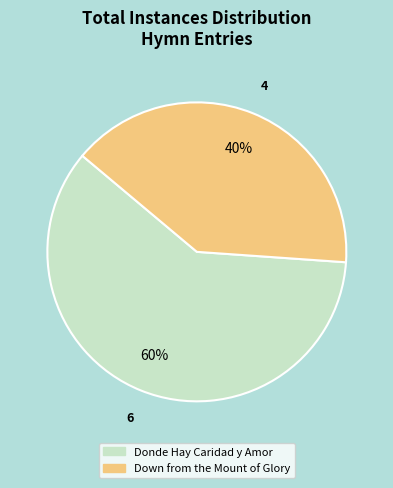

The Donde Hay Caridad y Amor slice represents 70% of the pie. True or false?

False